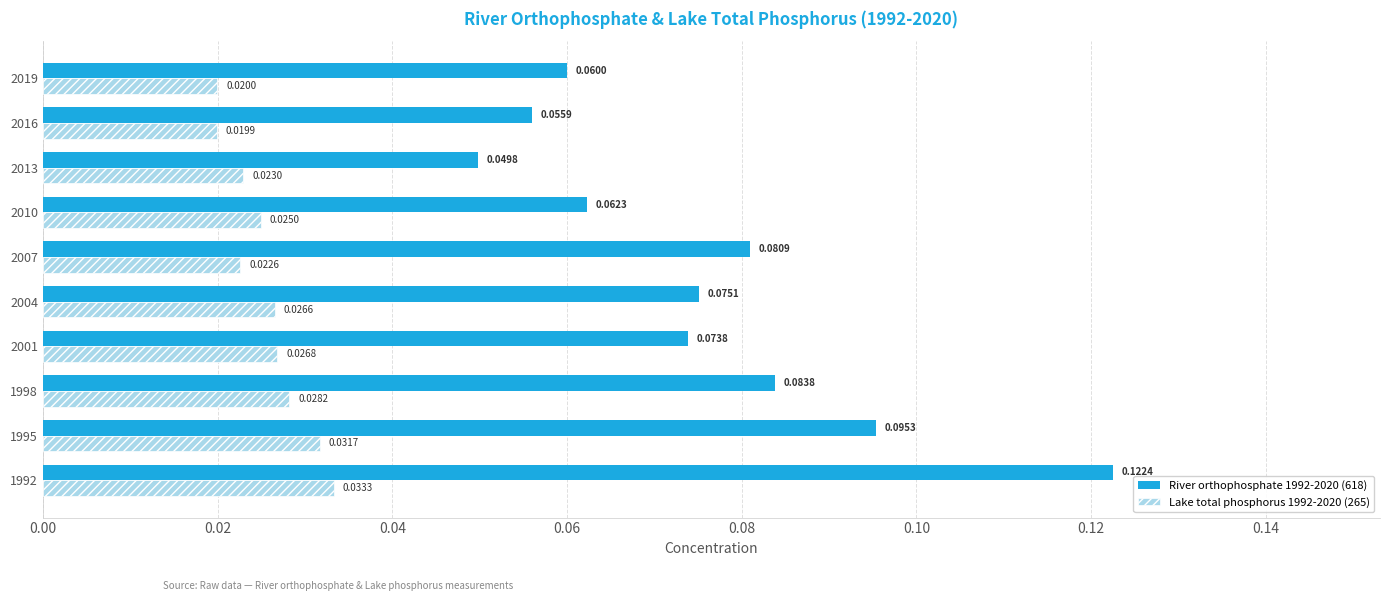

At how many categories does at least one series exceed 0?

10